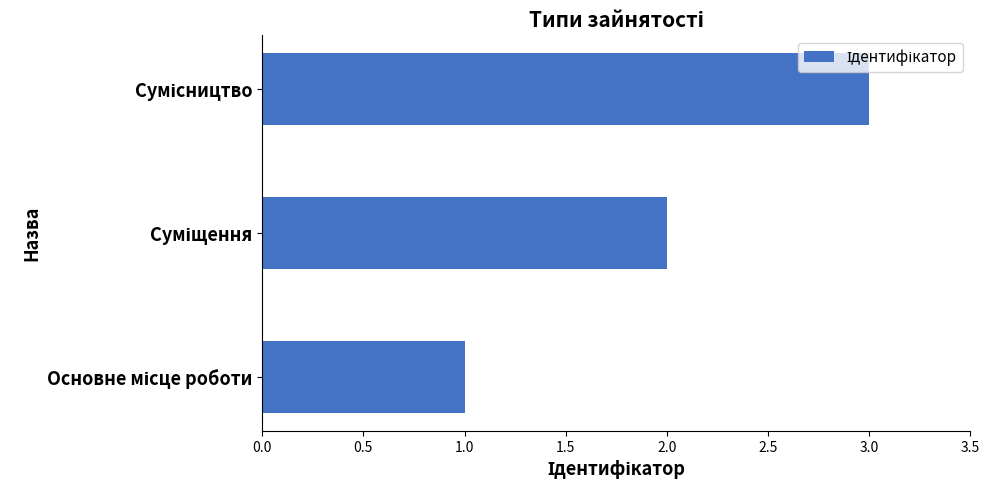

What is the maximum value shown in the chart?

3